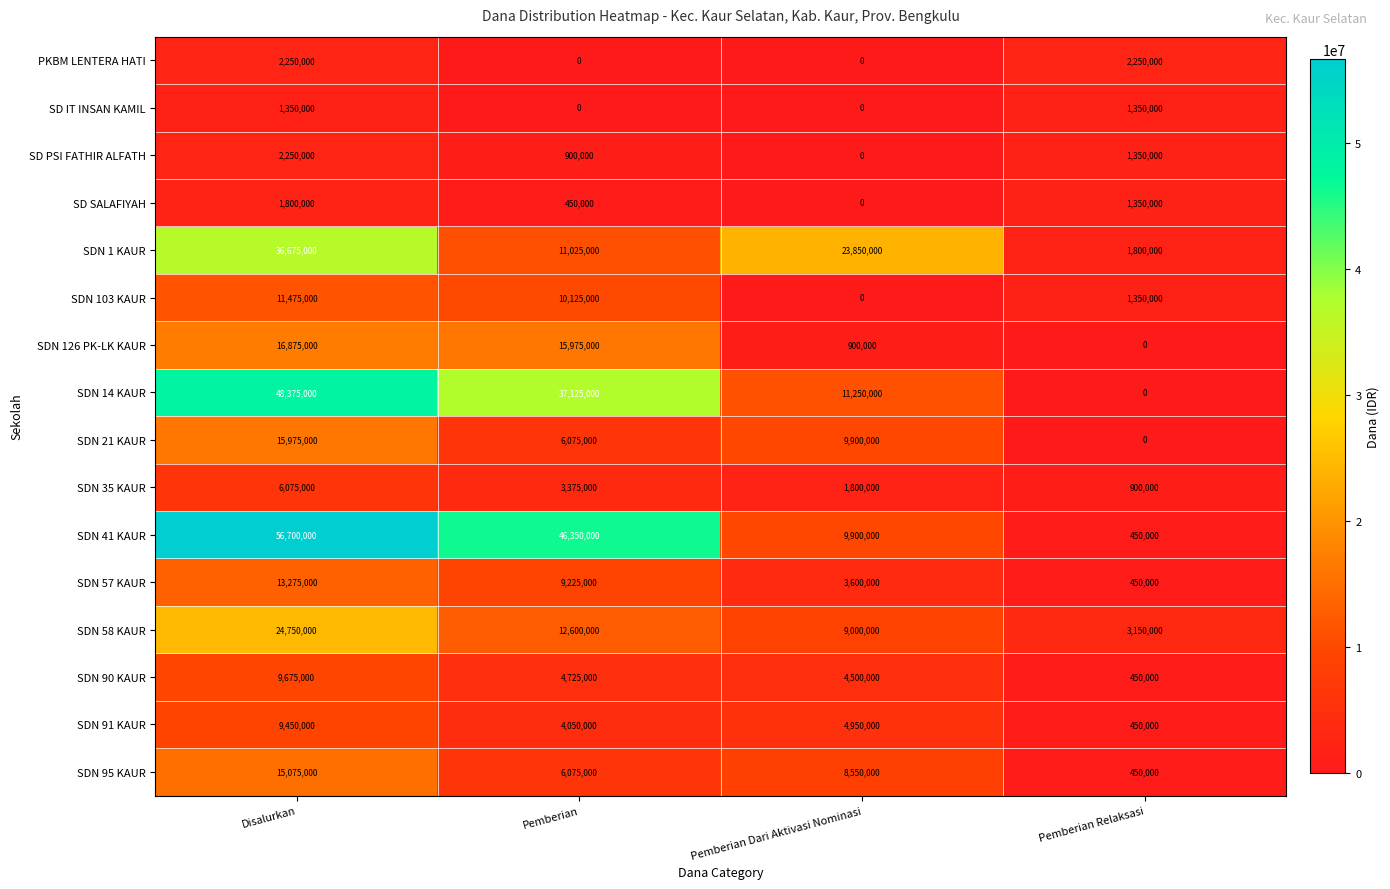

The value of SDN 21 KAUR at Pemberian is 6075000. True or false?

True